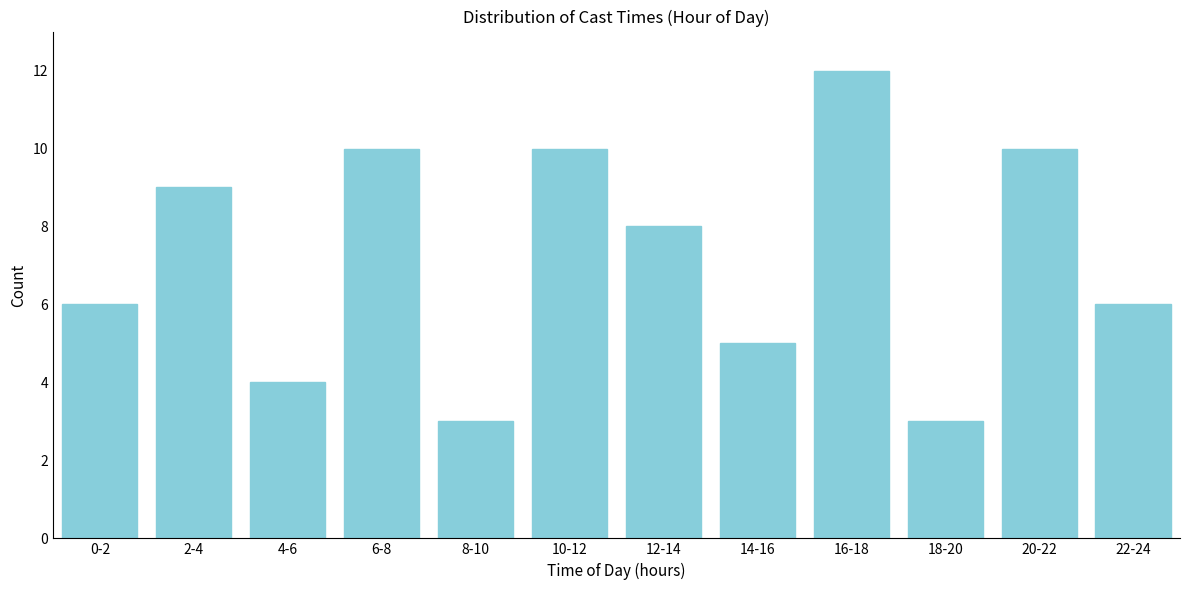

Reading left to right, what are all the values shown in this chart?

6	9	4	10	3	10	8	5	12	3	10	6